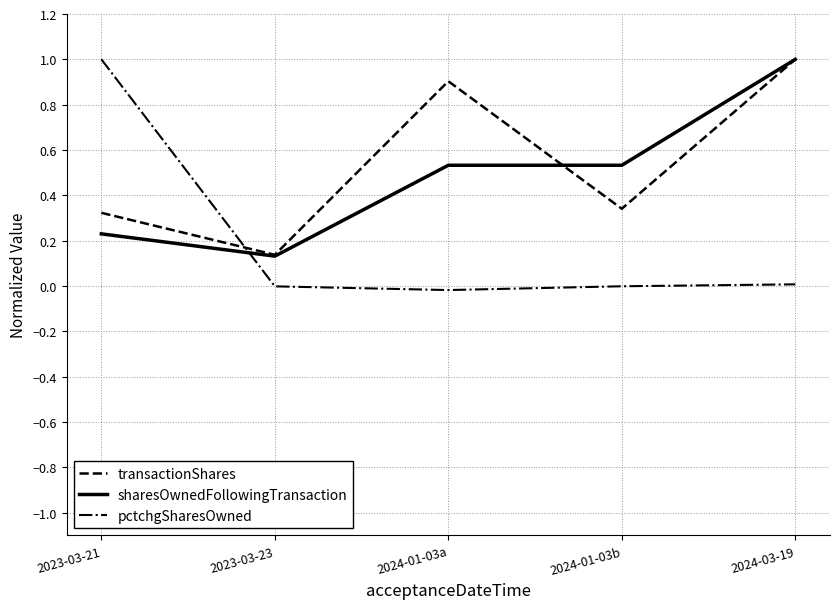

What is the maximum value shown in the chart?

1.0